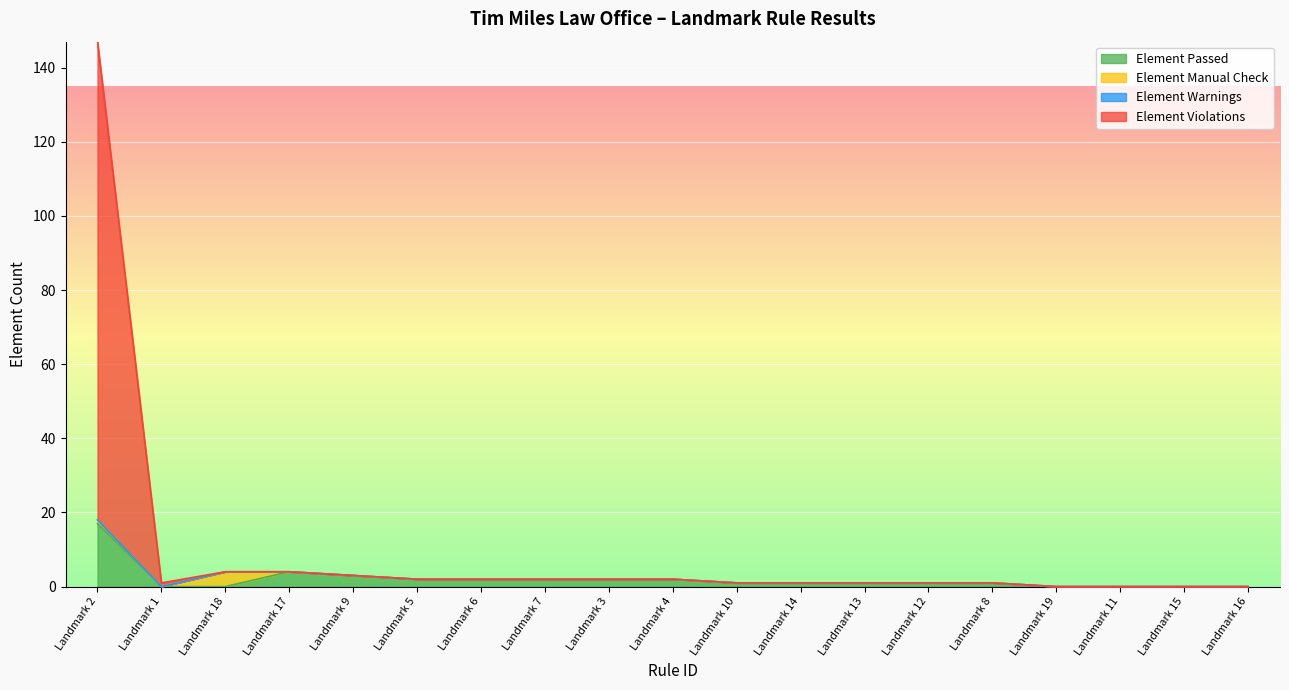

What is the total value across all series at Landmark 12?

1